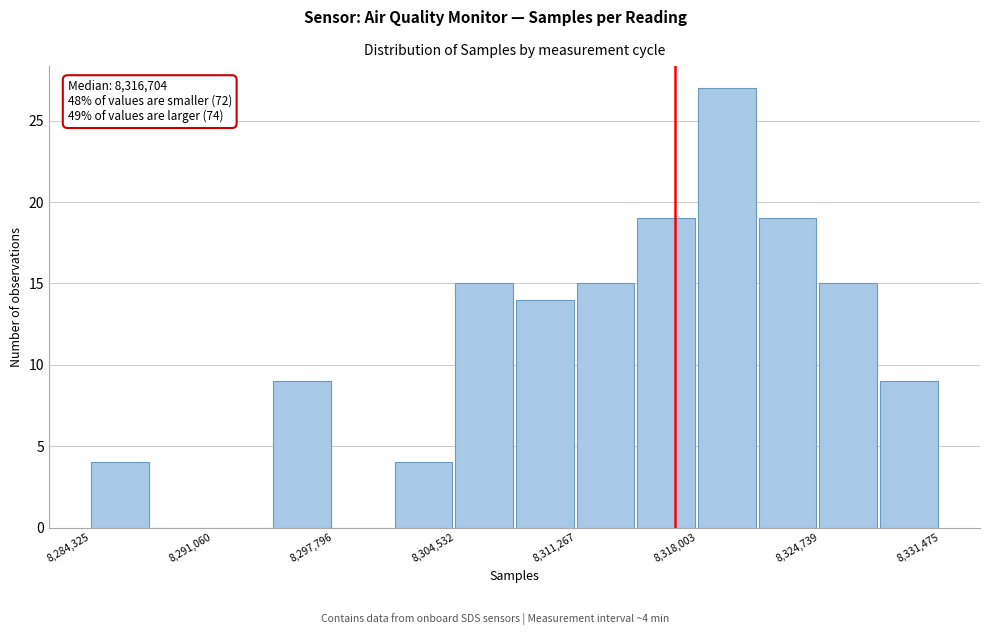

Around what value on the x-axis is the tallest bar? Give the approximate position of its centre, as read against the axis.

8320000